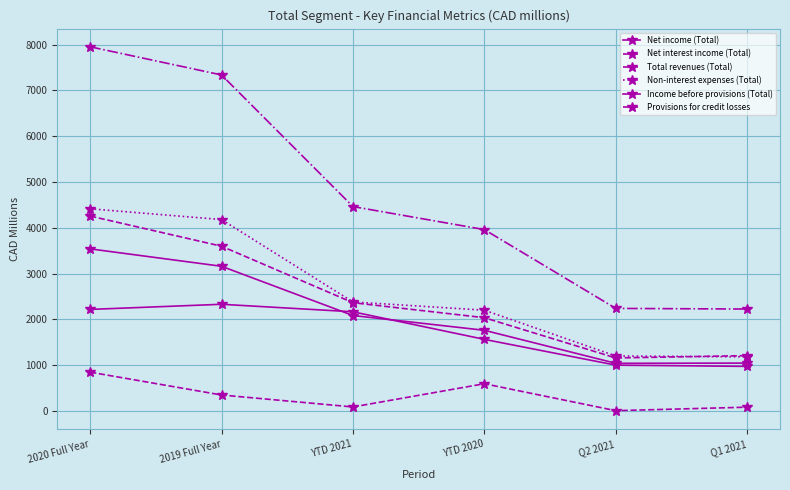

Is it true that Net interest income (Total) equals 3596 at 2019 Full Year?

True